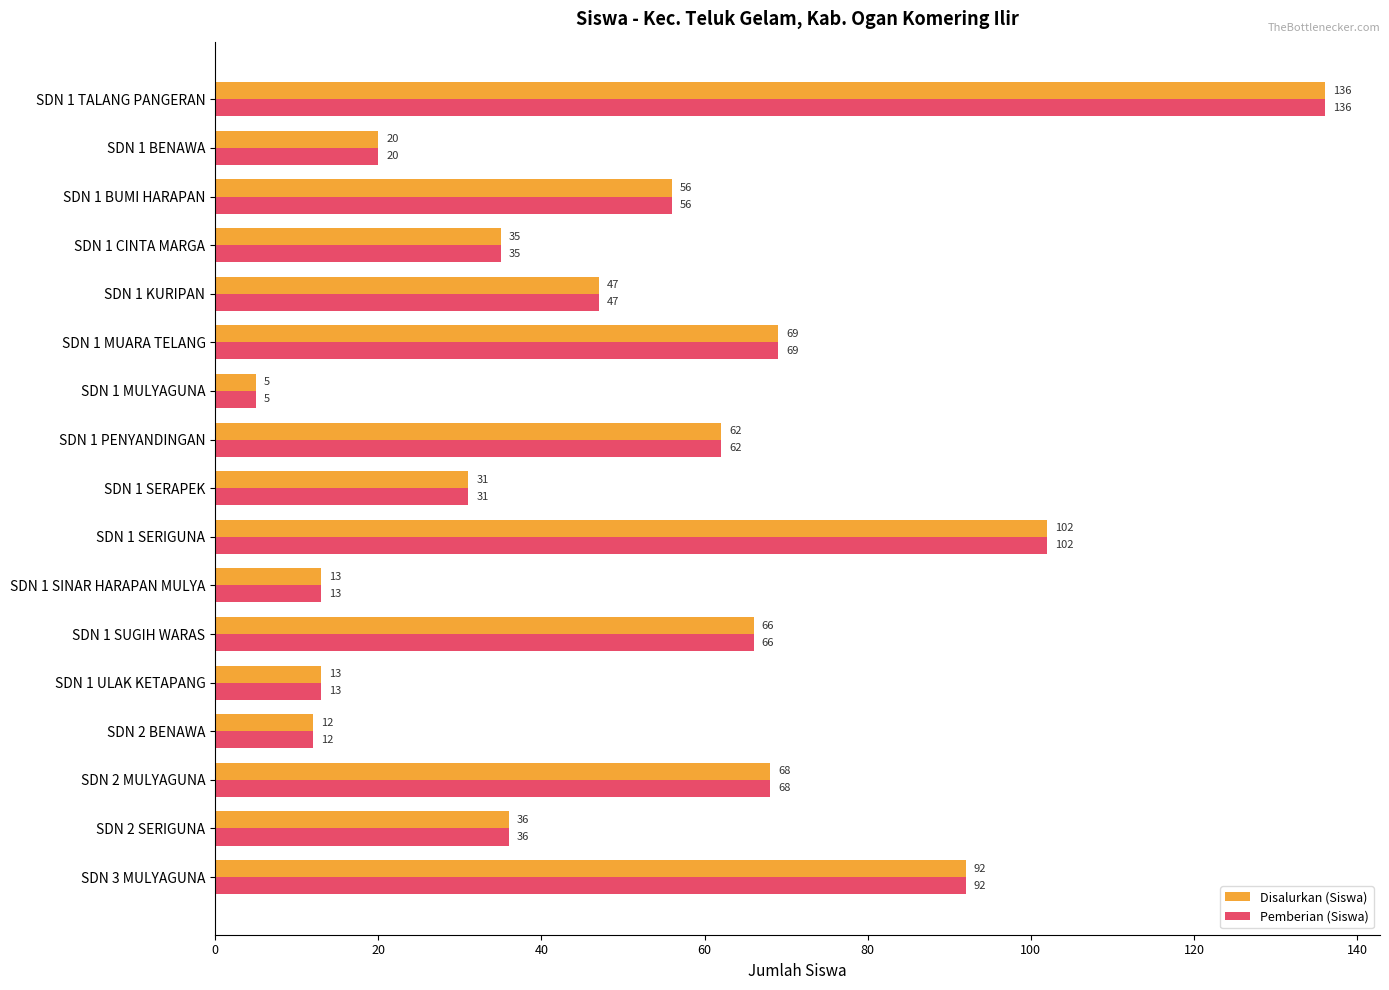

The value of Disalurkan (Siswa) at SDN 2 SERIGUNA is 36. True or false?

True